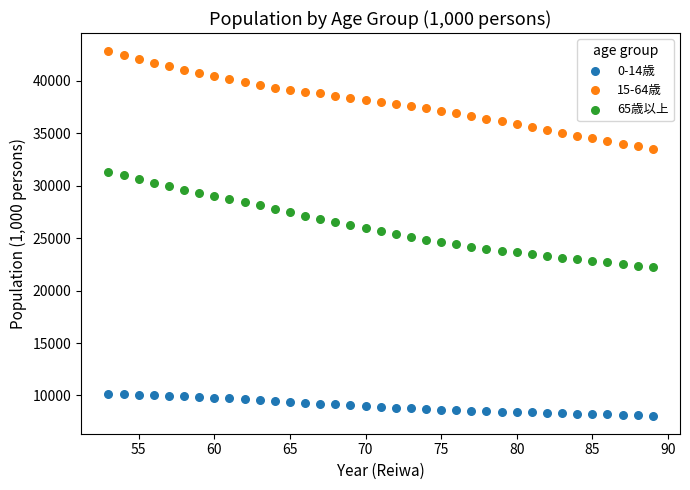

What are all the series names shown in the legend?

0-14歳, 15-64歳, 65歳以上